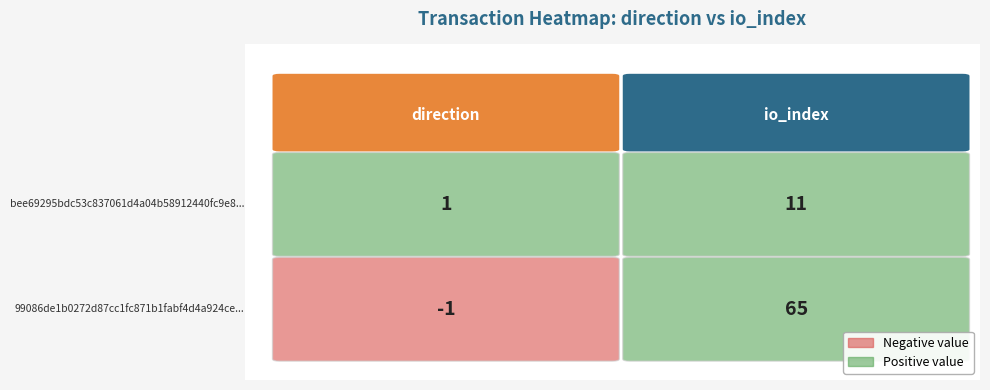

What is the difference between the bee69295bdc53c837061d4a04b58912440fc9e8 values at 0 and 1?

10